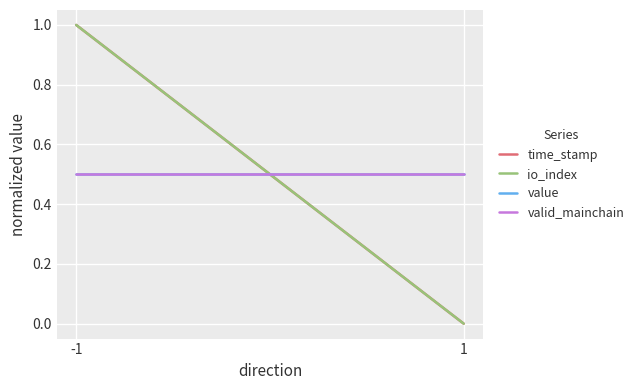

Reading left to right, transcribe all the data shown in this chart.

time_stamp: -1=1.0	1=0.0
io_index: -1=1.0	1=0.0
value: -1=0.5	1=0.5
valid_mainchain: -1=0.5	1=0.5